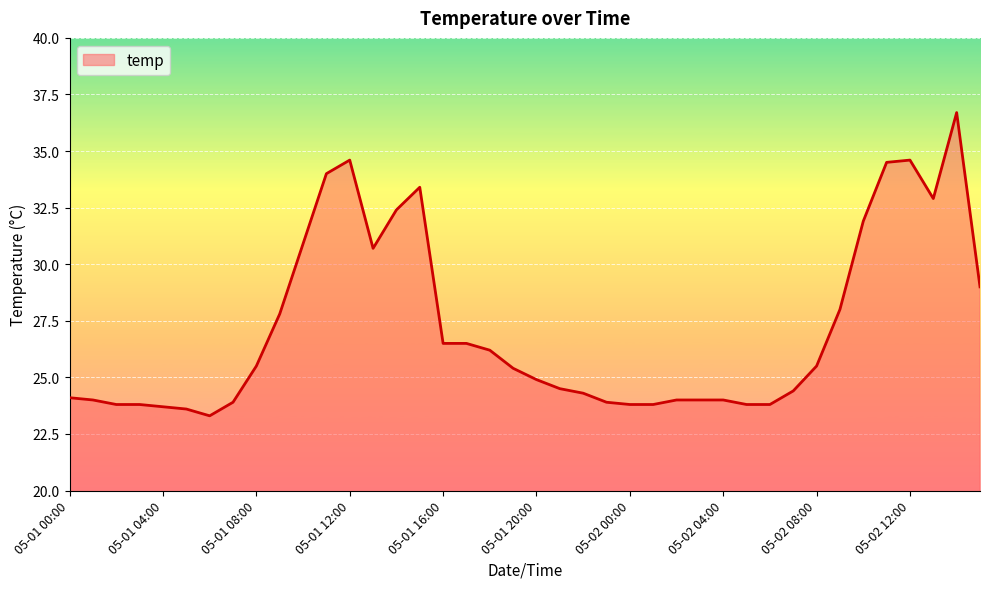

Reading left to right, transcribe all the data shown in this chart.

24.1	24.0	23.8	23.8	23.7	23.6	23.3	23.9	25.5	27.8	30.9	34.0	34.6	30.7	32.4	33.4	26.5	26.5	26.2	25.4	24.9	24.5	24.3	23.9	23.8	23.8	24.0	24.0	24.0	23.8	23.8	24.4	25.5	28.0	31.9	34.5	34.6	32.9	36.7	29.0